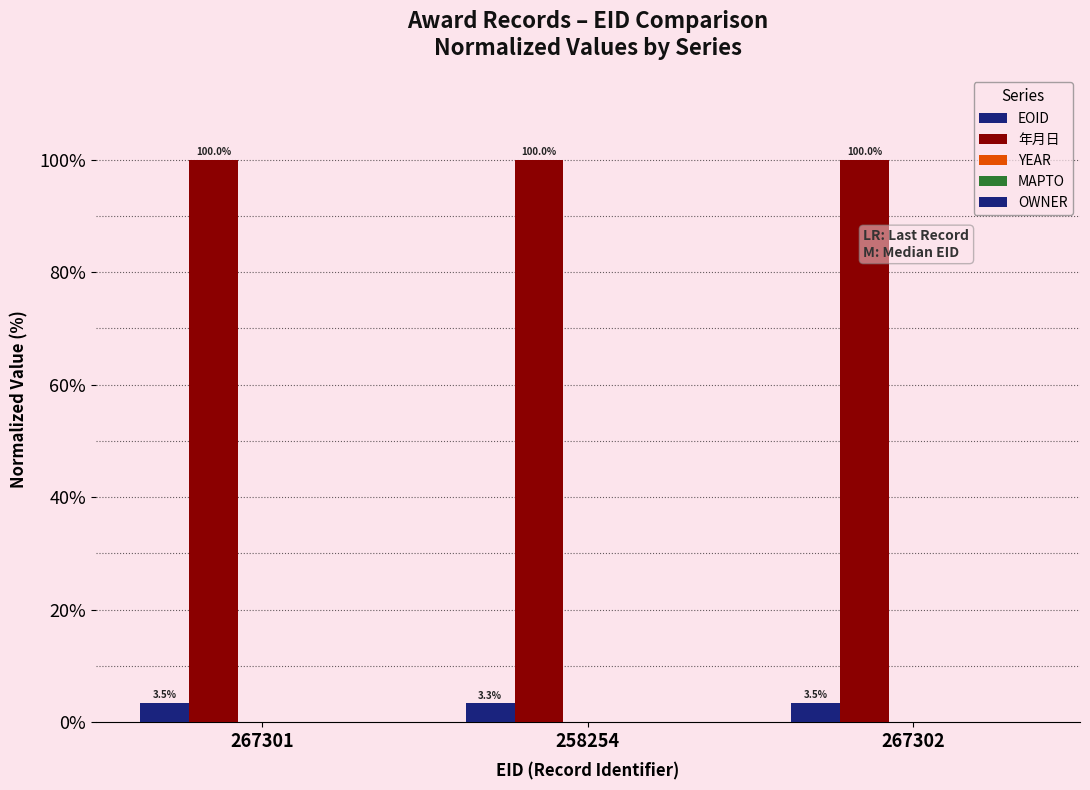

How many series are shown in this chart?

4